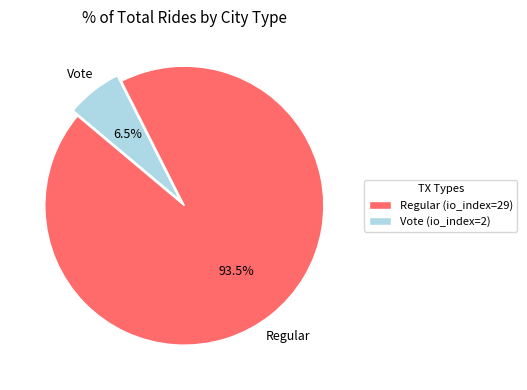

How many slices are in this pie chart?

2